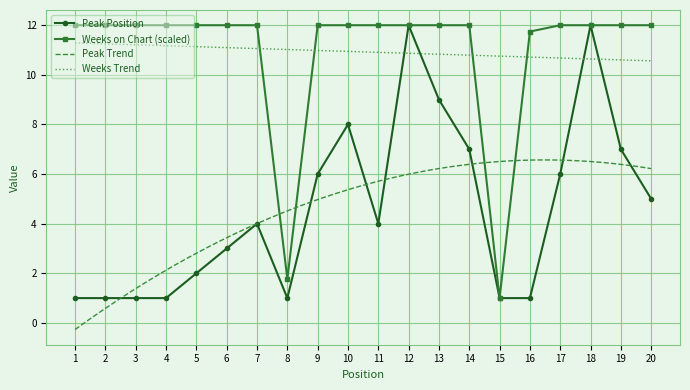

Which series has the largest total across all categories?

Weeks on Chart